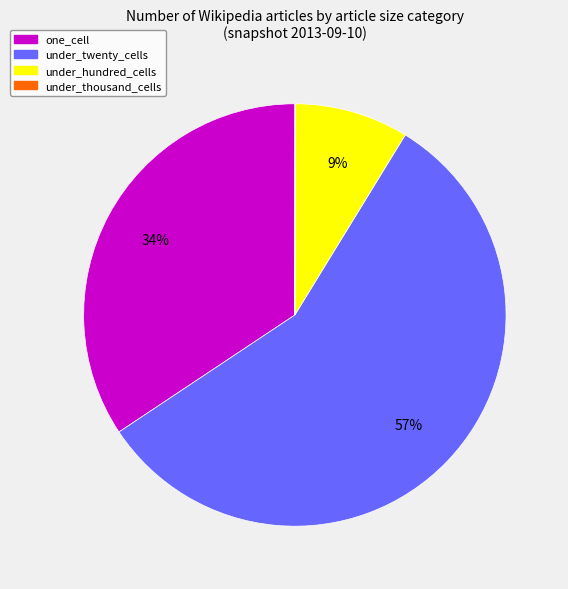

To the nearest percent, what is the difference between the largest and smallest slice percentages?

57%